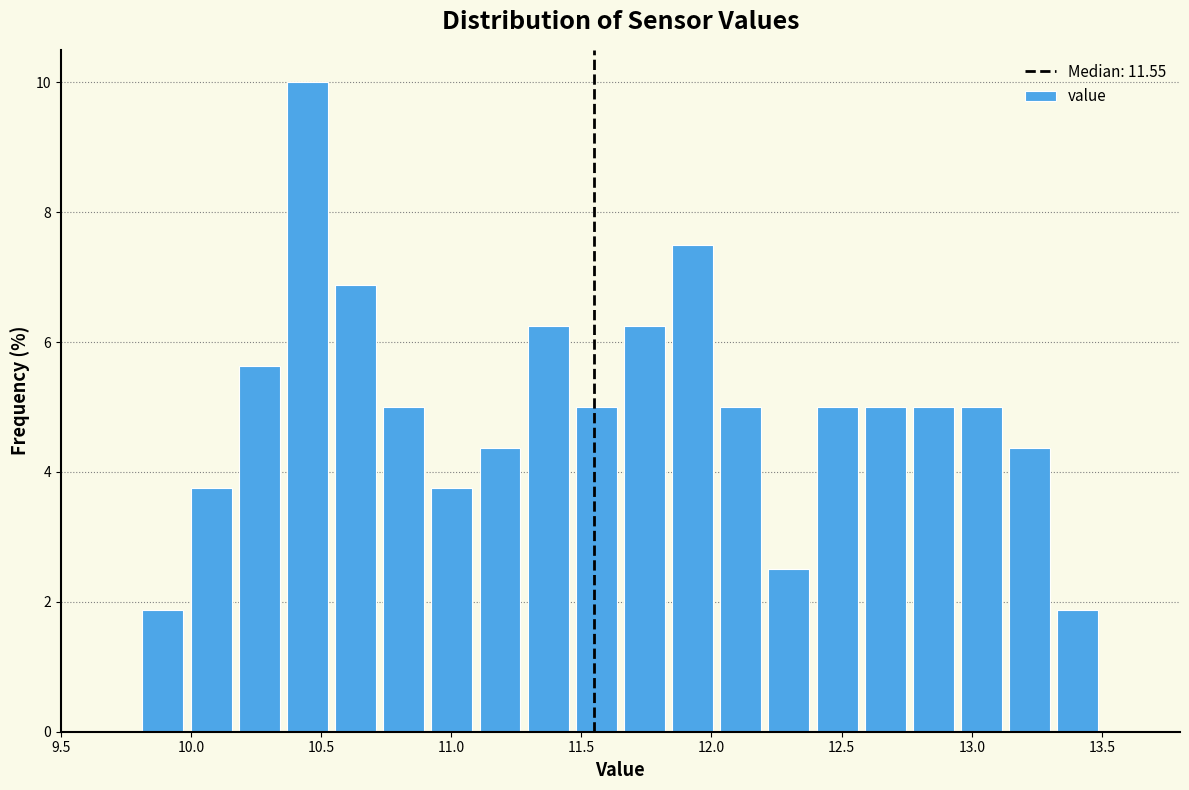

Around what value on the x-axis is the tallest bar? Give the approximate position of its centre, as read against the axis.

10.45